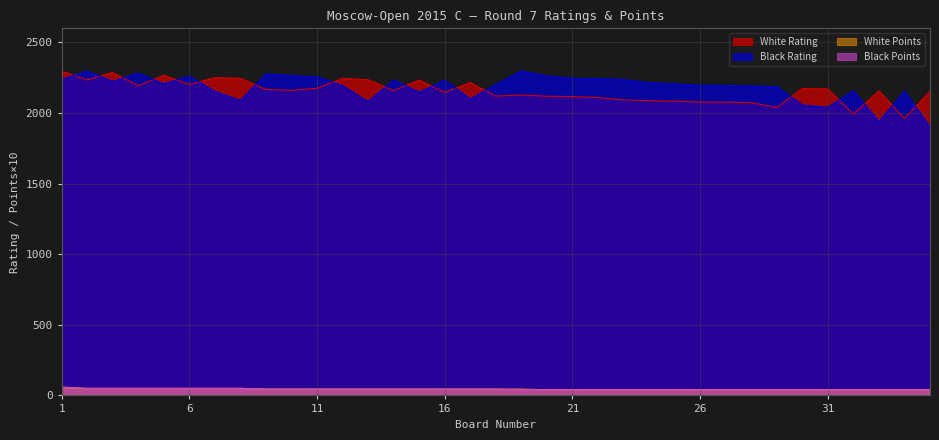

At which label does White Rating reach its peak?

1